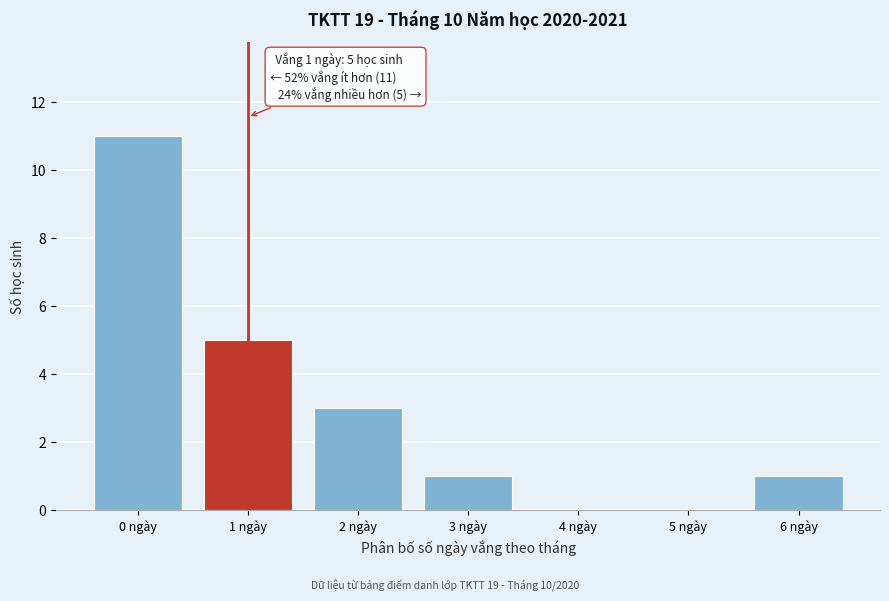

Reading left to right, extract all data points from this chart.

0 ngày=11	1 ngày=5	2 ngày=3	3 ngày=1	4 ngày=0	5 ngày=0	6 ngày=1